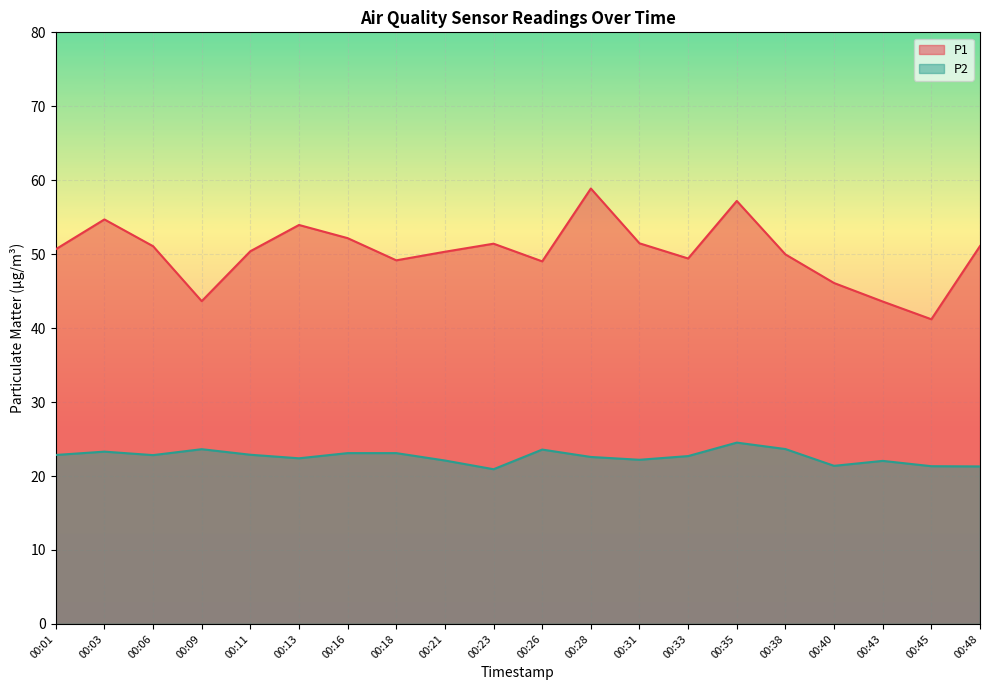

True or false: P1 has a value of 49.2 at 00:18.

True